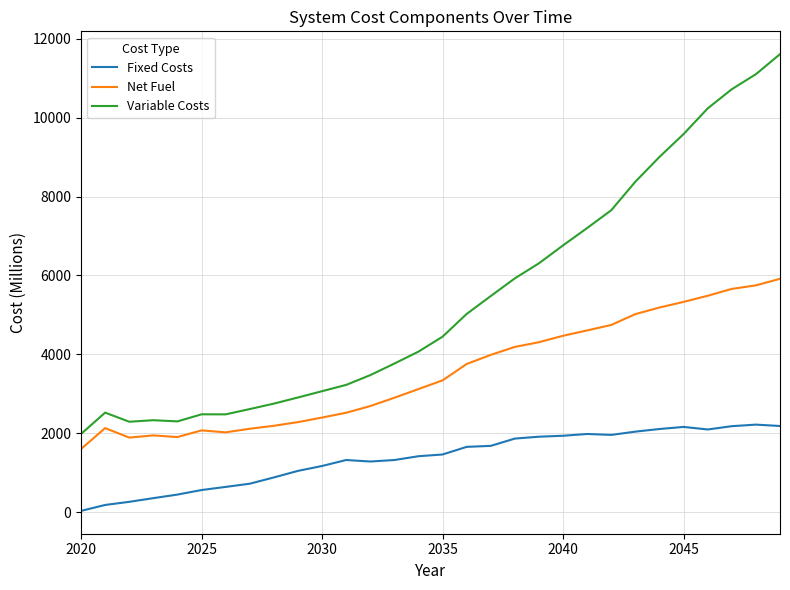

True or false: Variable Costs and Net Fuel intersect in this chart.

False